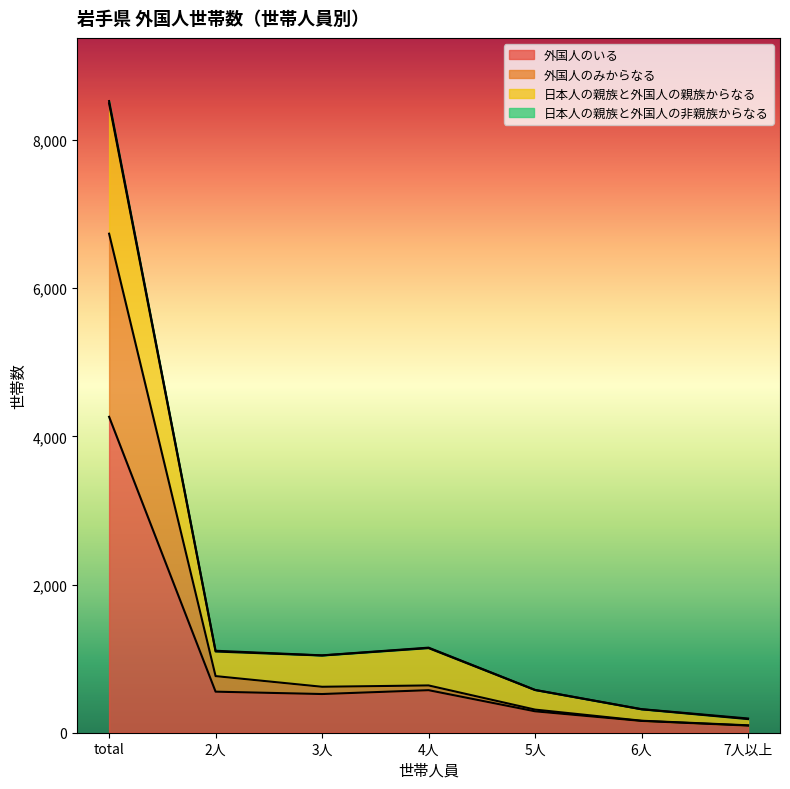

True or false: 外国人のみからなる and 外国人のいる cross at least once.

False